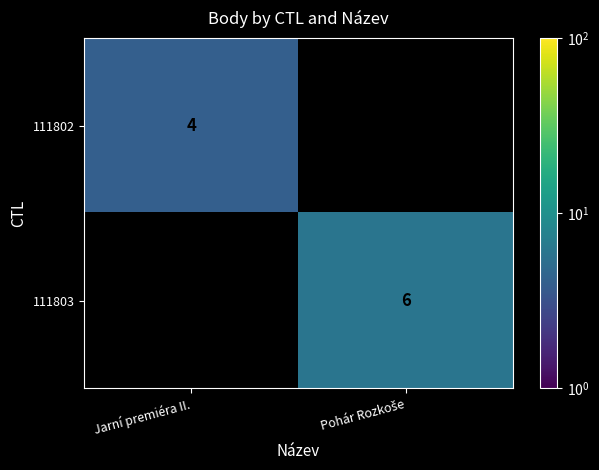

True or false: 111802 has a value of 4 at Jarní premiéra II..

True